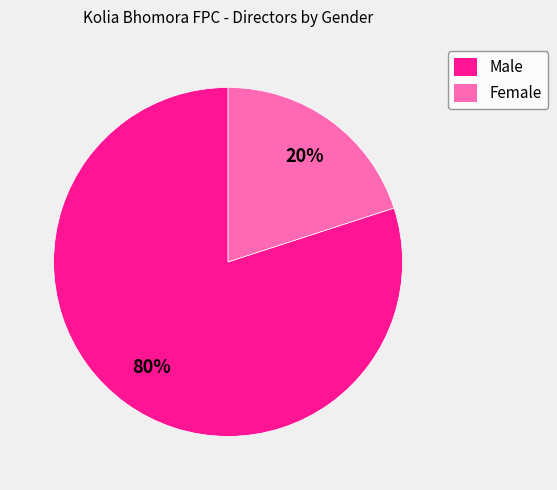

To the nearest percent, what portion does Female represent?

20%